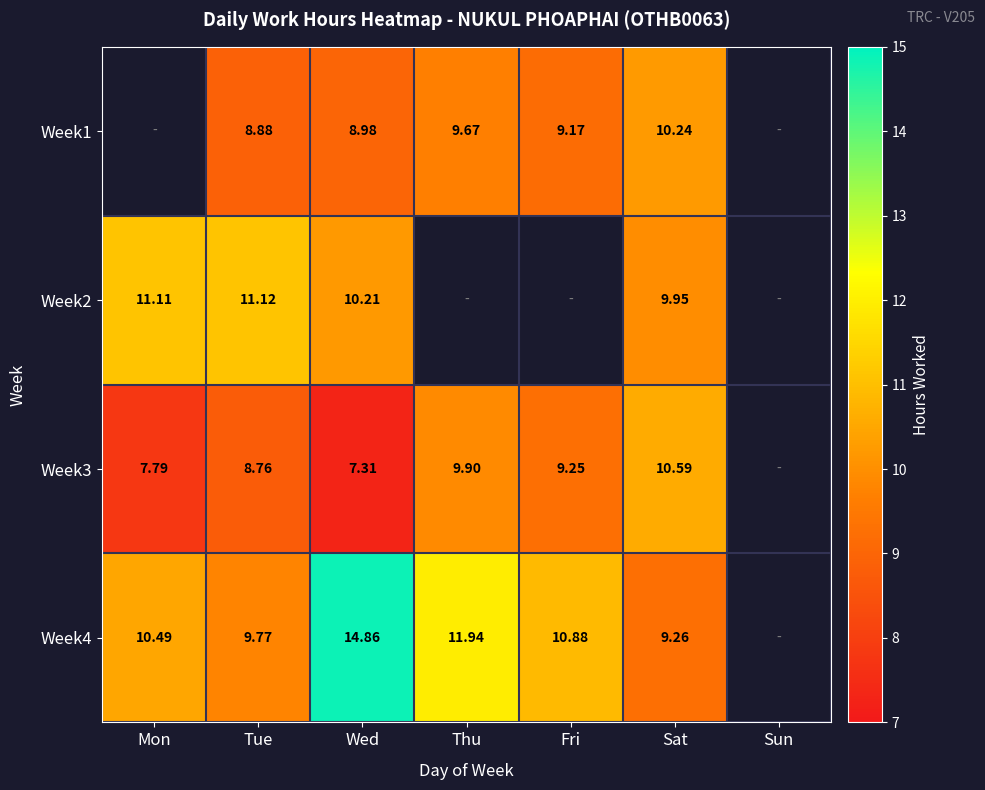

Where is Week4 nearest to the value 12?

Thu